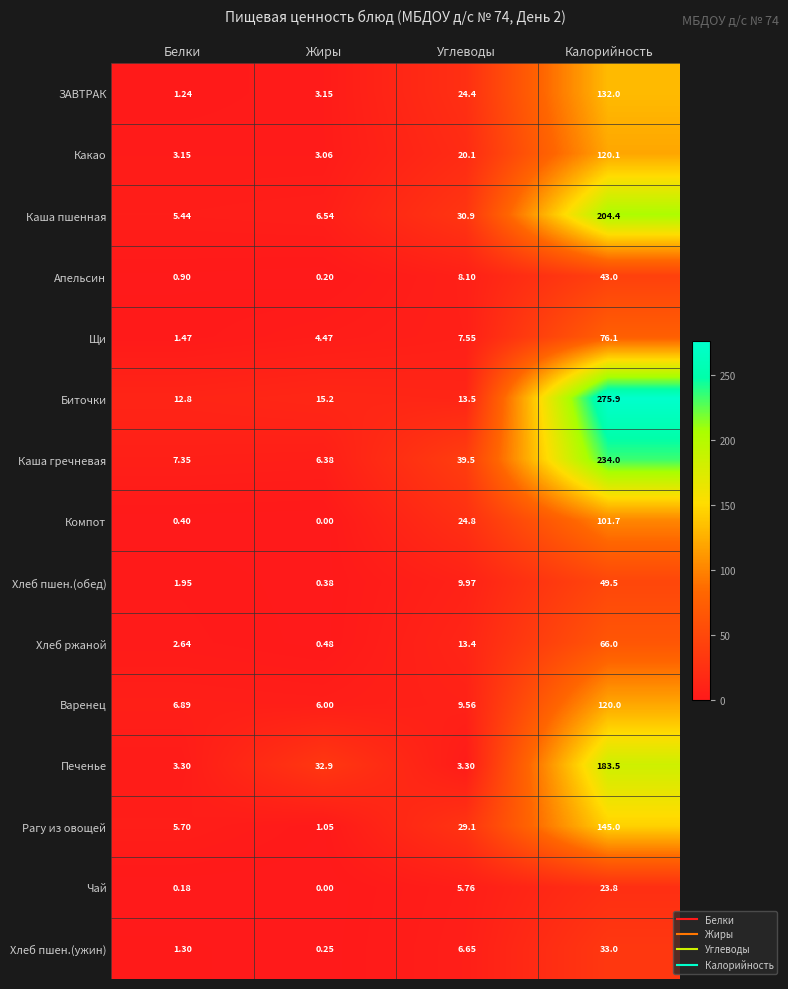

Where does the Печенье series first go above 32?

Жиры